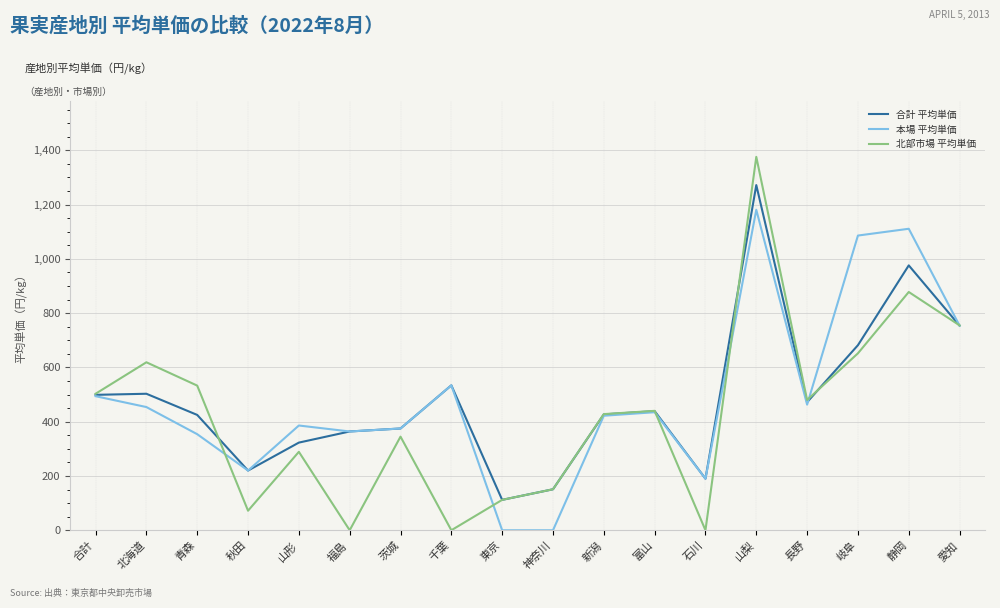

The value of 合計 平均単価 at 千葉 is 534. True or false?

True